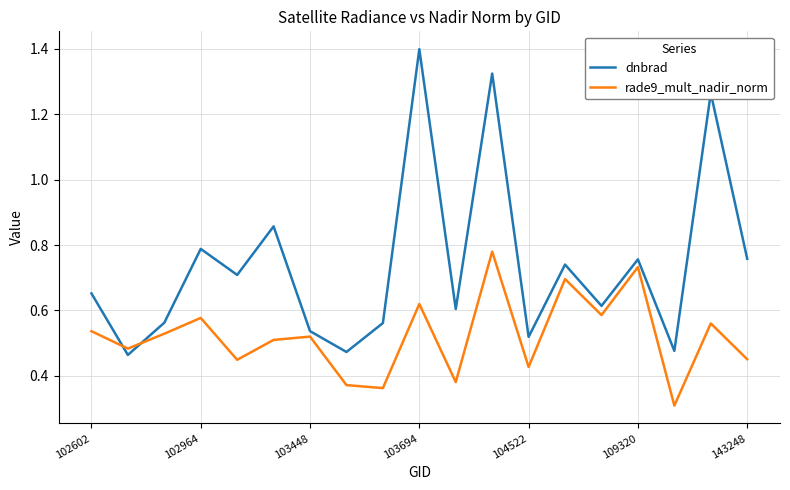

What is the smallest value displayed?

0.3